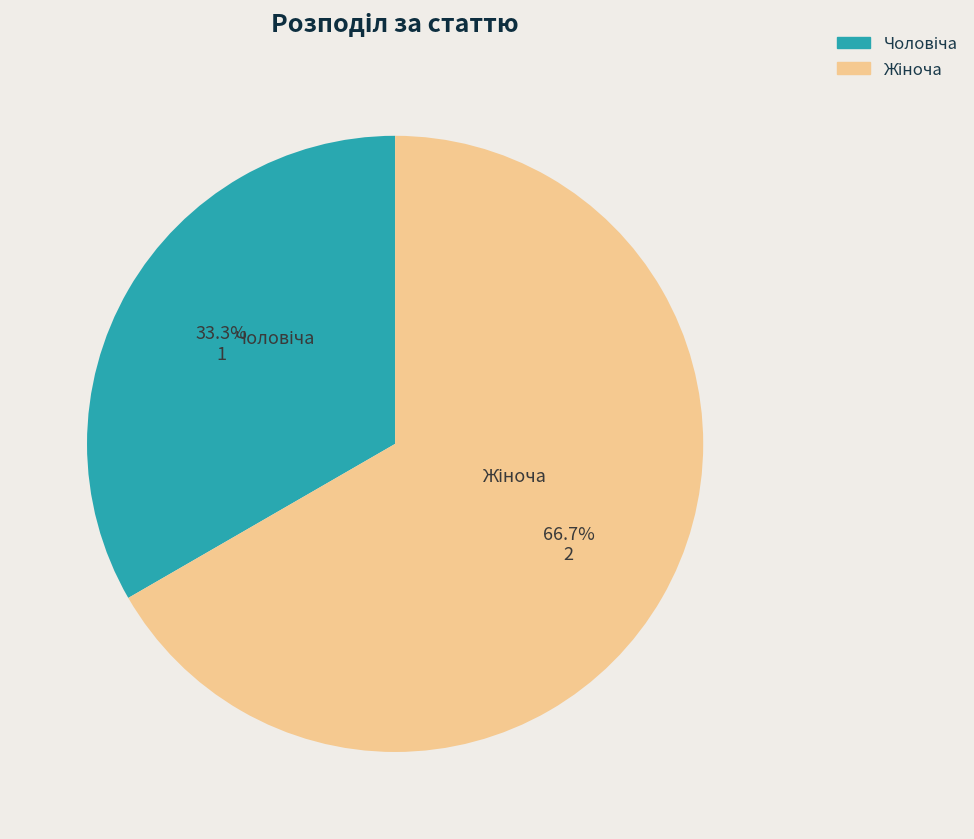

Is there any slice that represents more than half of the pie?

Yes